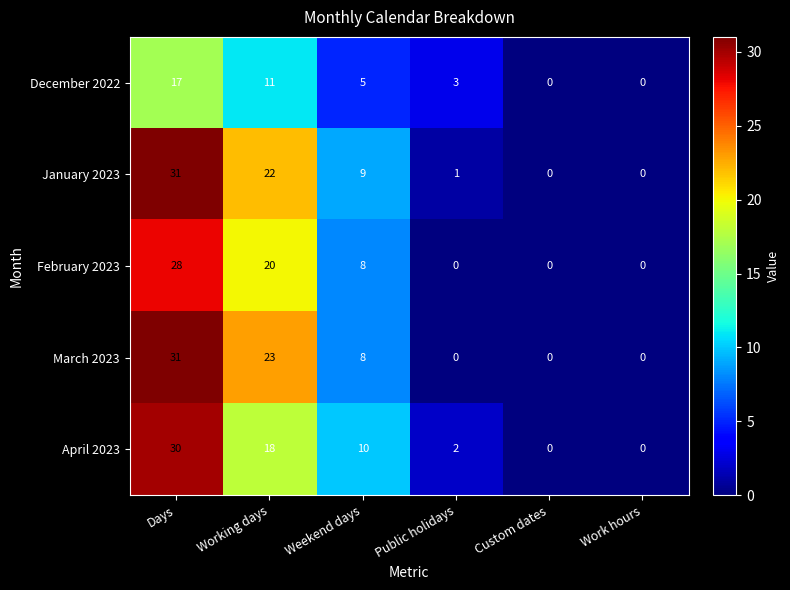

At which label does February 2023 first exceed 8?

Days